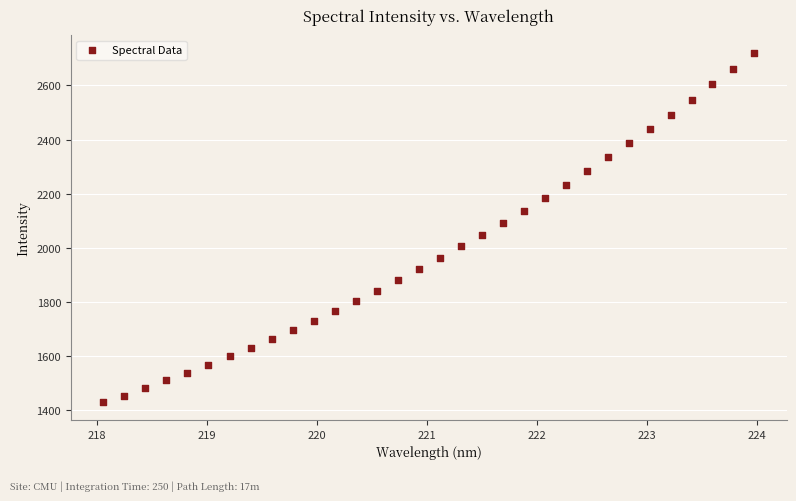

What is the range of X values (max minus min)?

5.9